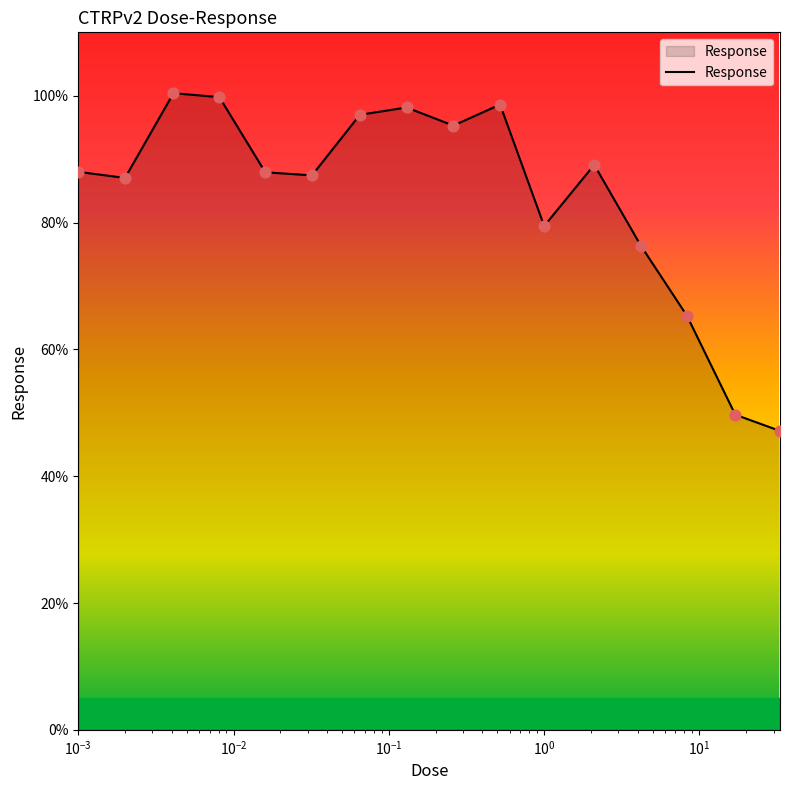

What is the maximum value shown in the chart?

100.4